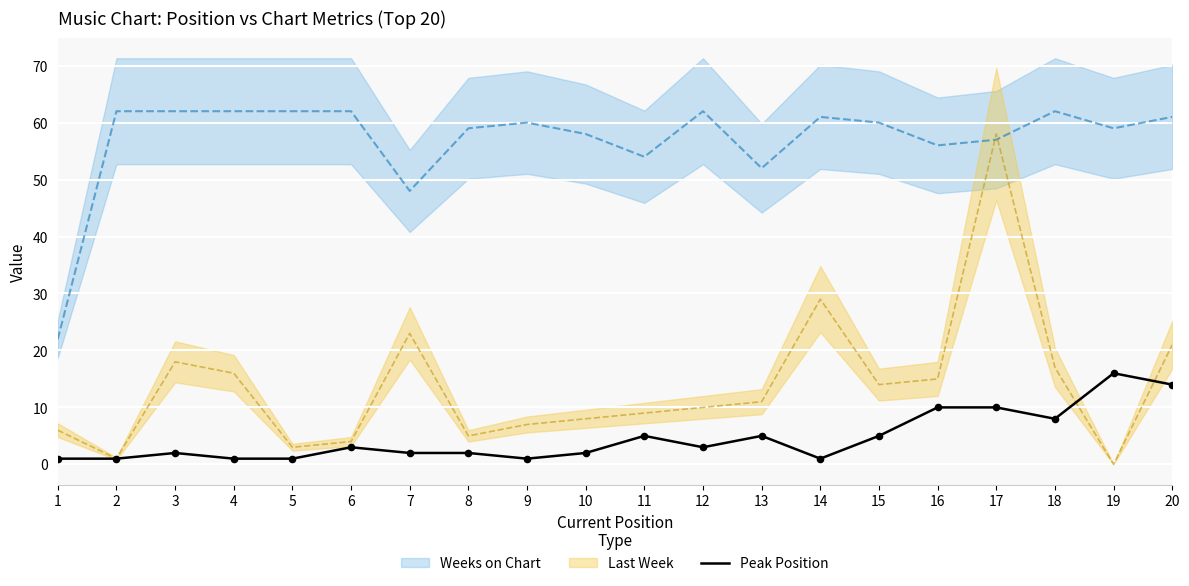

The Peak Position series shows 1 at 14. True or false?

True